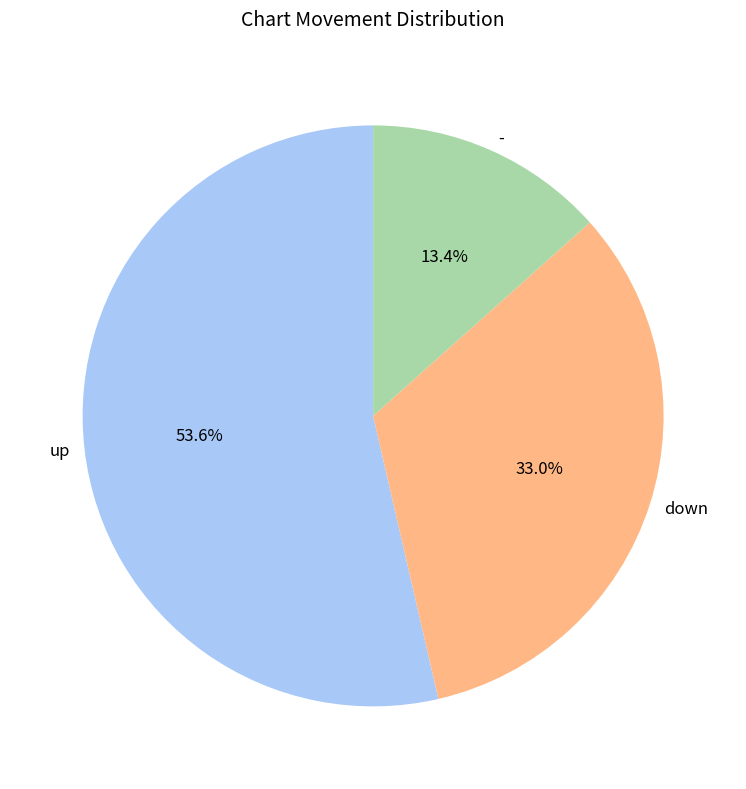

Which has a higher value, down or -?

down